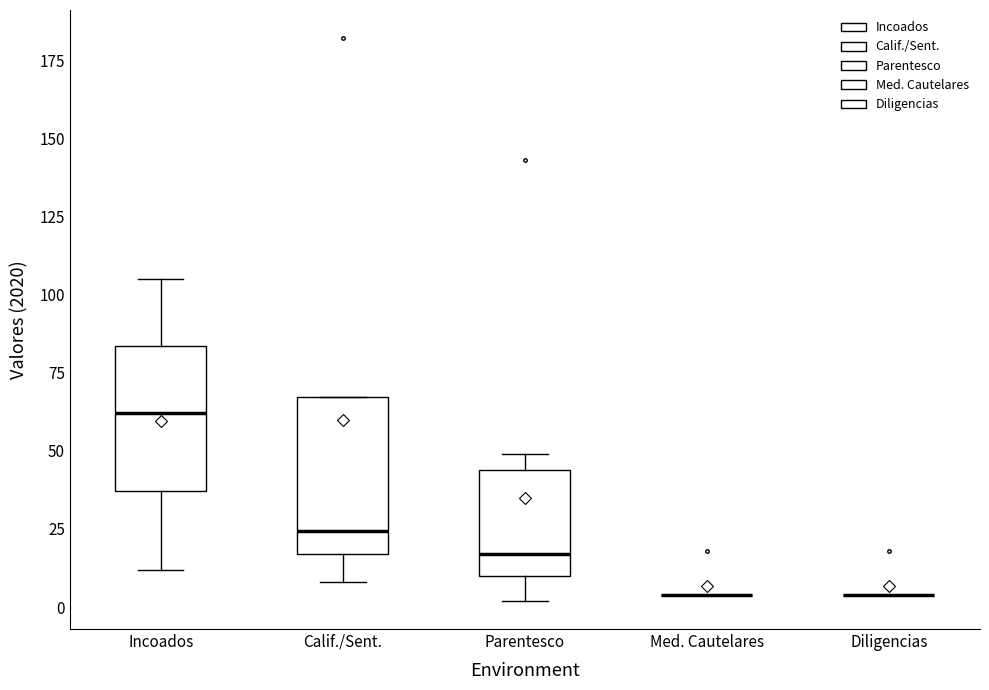

Where does the upper whisker of the box for Incoados end on the y-axis? The values are not printed on the chart, so give them approximately, as read against the axis.

105